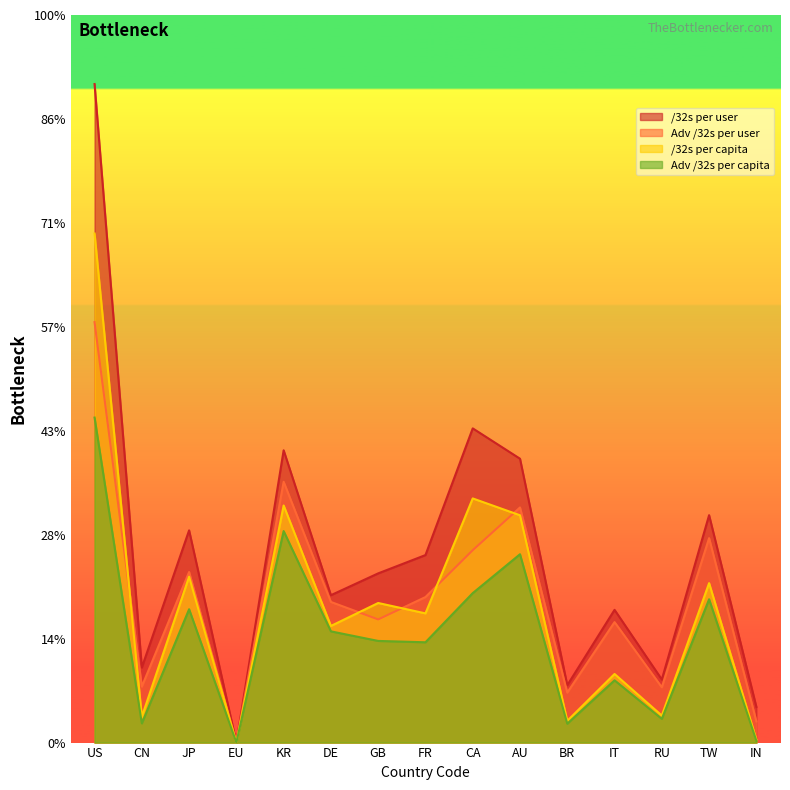

How many data points does each series have?

15